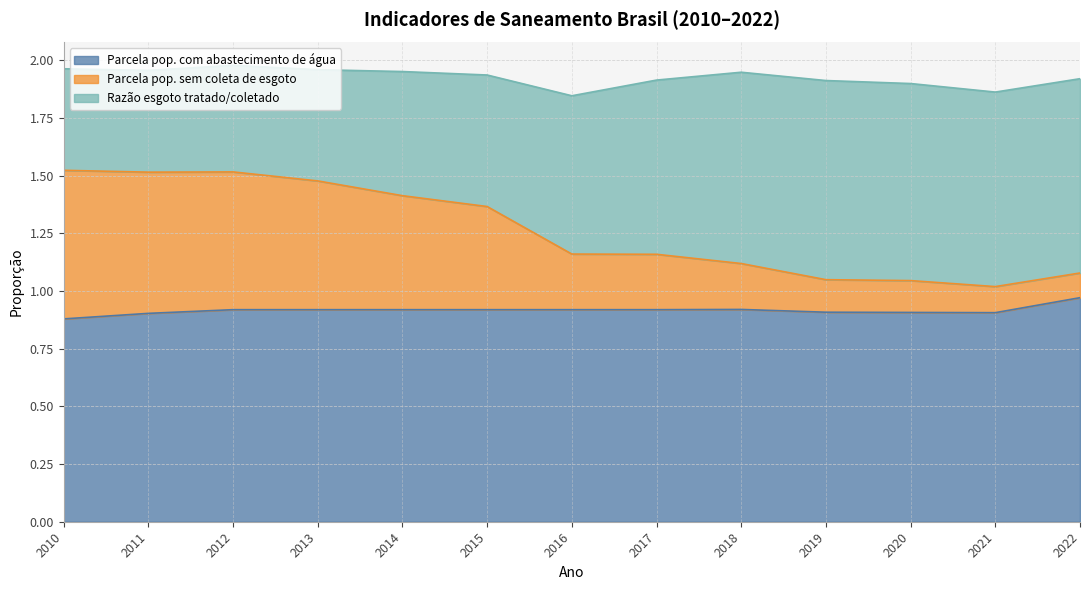

True or false: Parcela pop. com abastecimento de água has a value of 0.9 at 2011.

True